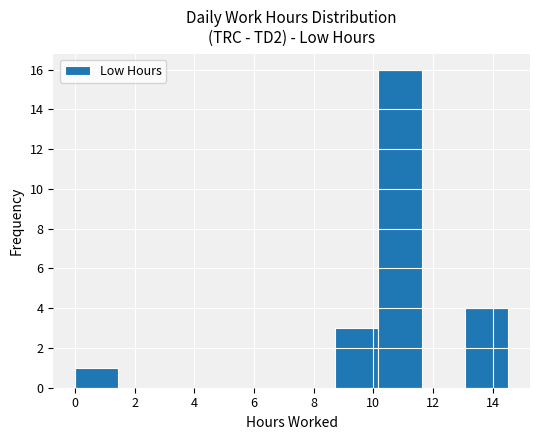

Reading left to right, list every bar in this chart as the range it spans on the x-axis followed by its height. Neither the bar edges nor the heights are printed on the chart, so give them approximately, as read against the axes.

0.0 to 1.4: 1
1.4 to 3.0: 0
3.0 to 4.4: 0
4.4 to 5.8: 0
5.8 to 7.2: 0
7.2 to 8.8: 0
8.8 to 10.2: 3
10.2 to 11.6: 16
11.6 to 13.0: 0
13.0 to 14.6: 4